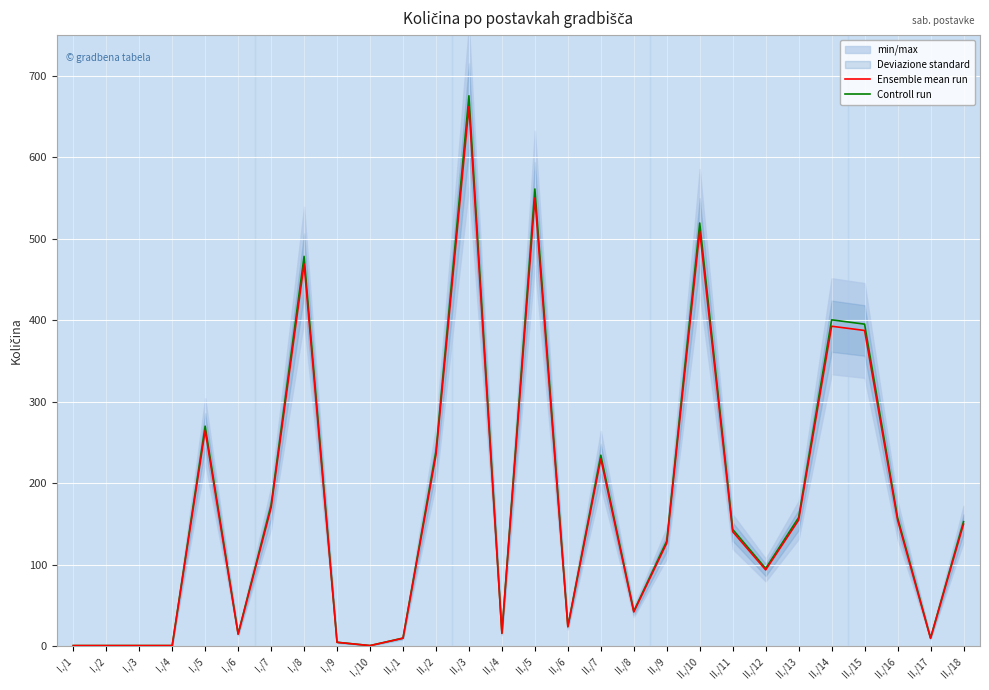

Is it true that Controll run equals 10.2 at II./1?

True